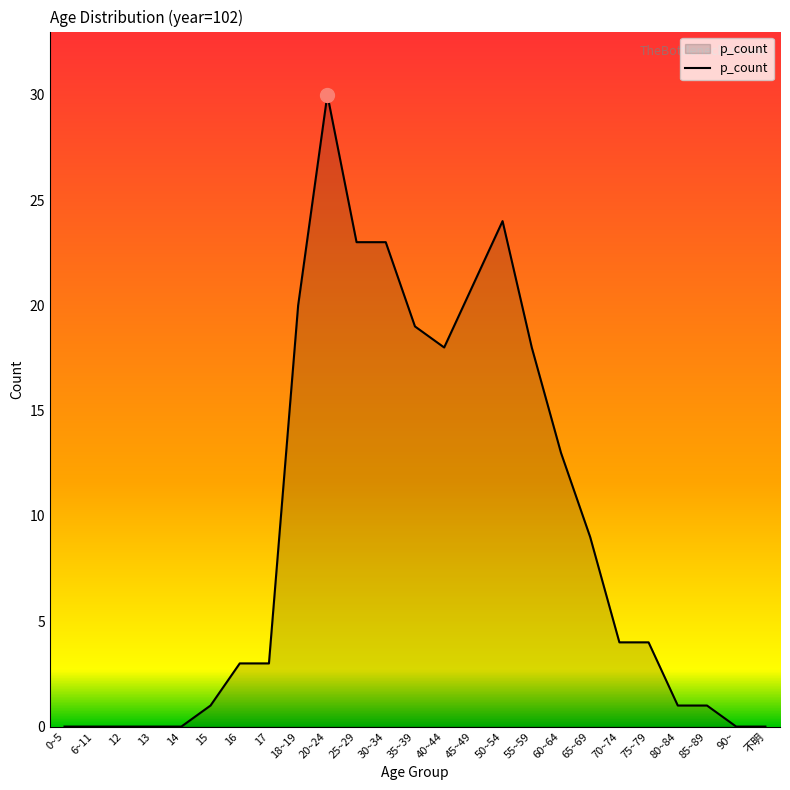

How many lines are shown in the chart?

1